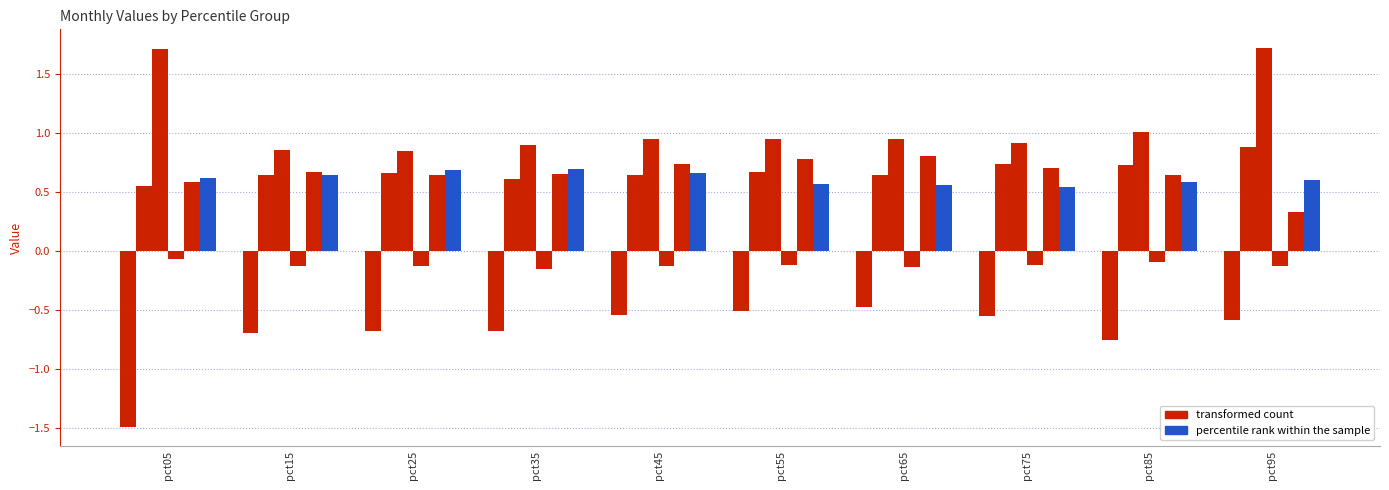

At which category is the sum across all series the highest?

pct95